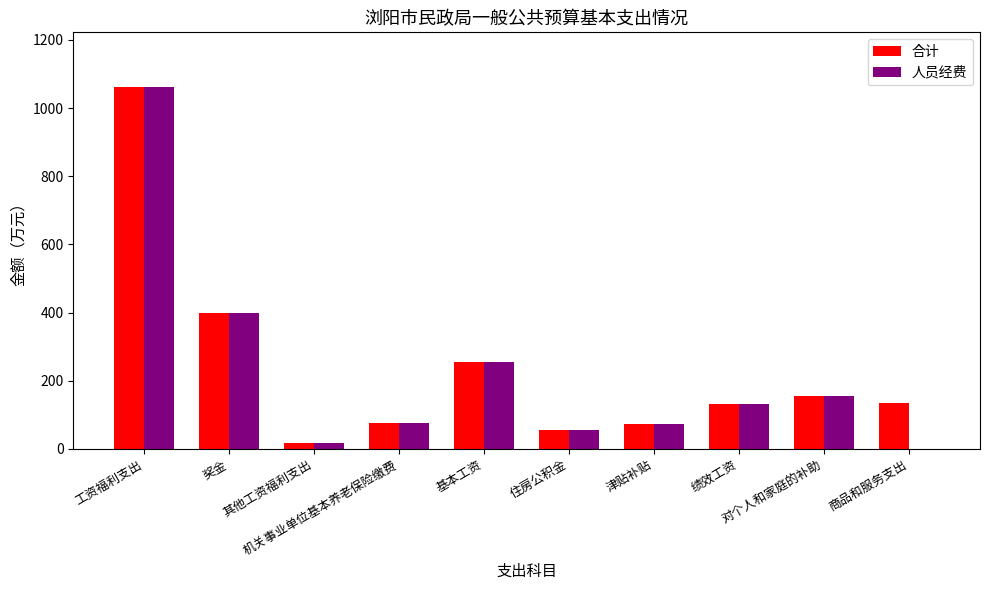

What is the highest value of the 人员经费 series?

1062.7